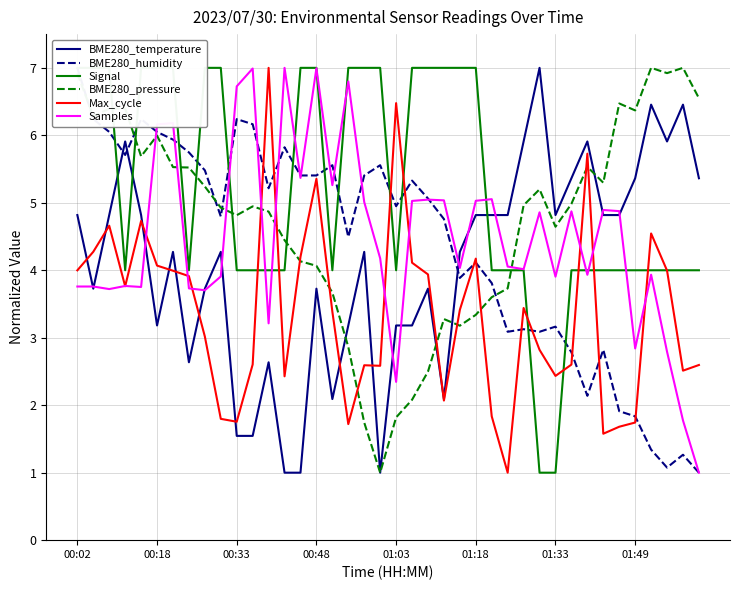

Read the Max_cycle value at 00:18.

4.1